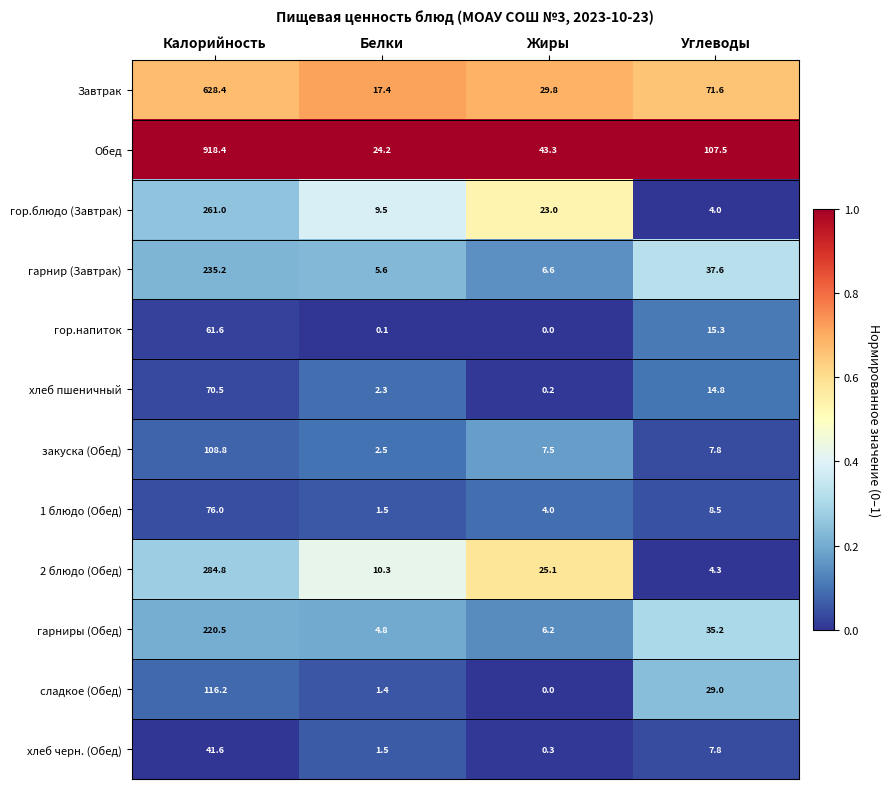

The хлеб черн. (Обед) series shows 0.3 at Жиры. True or false?

True